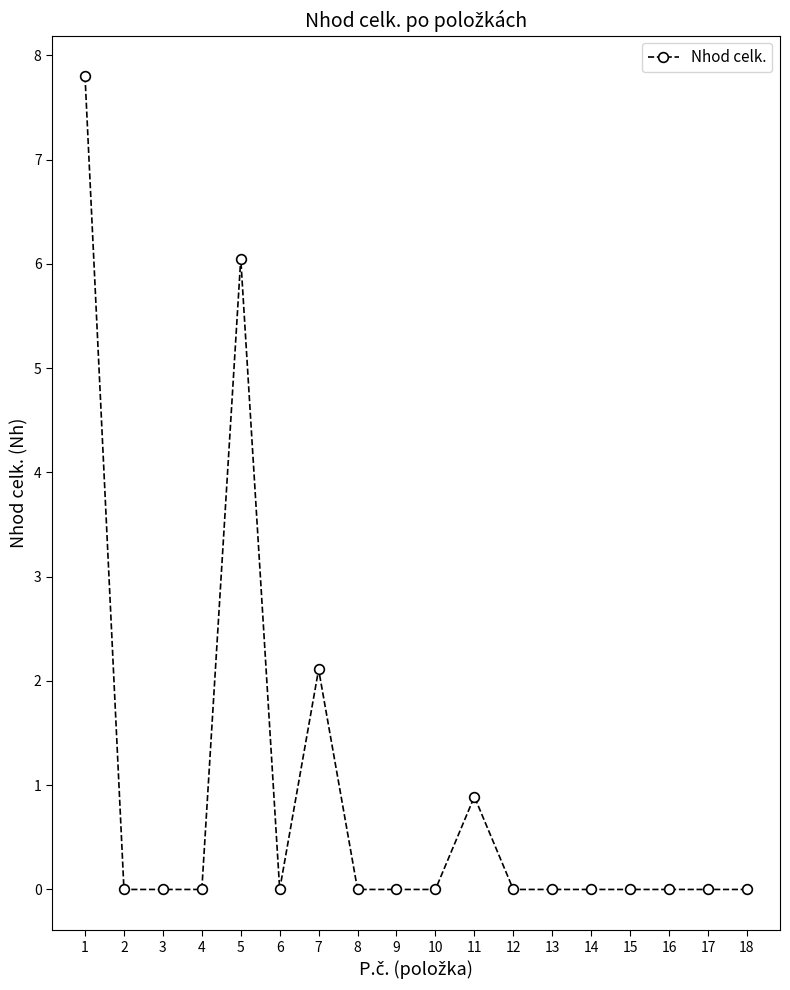

Read the value at 11.

0.9